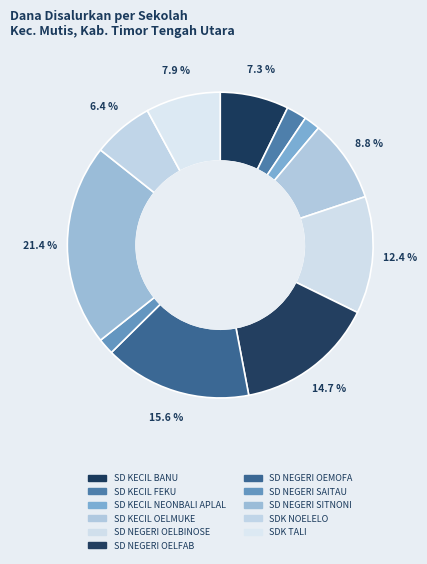

Count the number of slices in the pie.

11